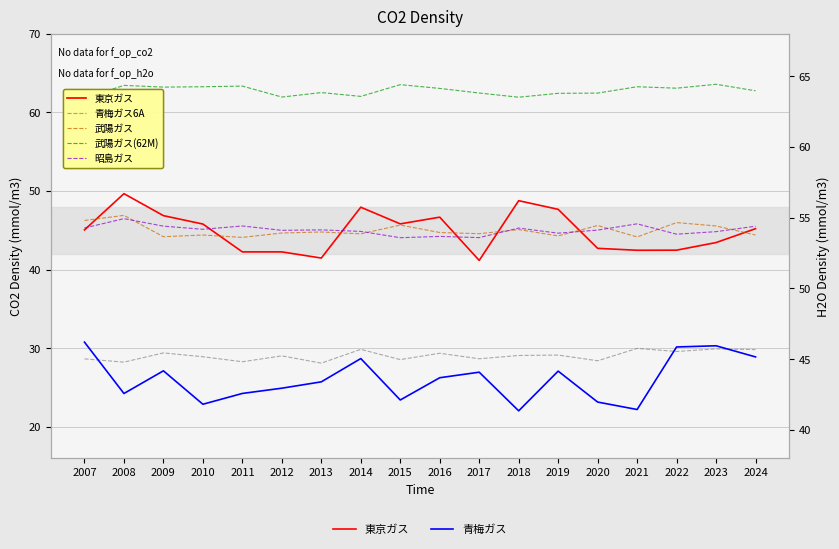

Where is the first local minimum for 東京ガス?

2013